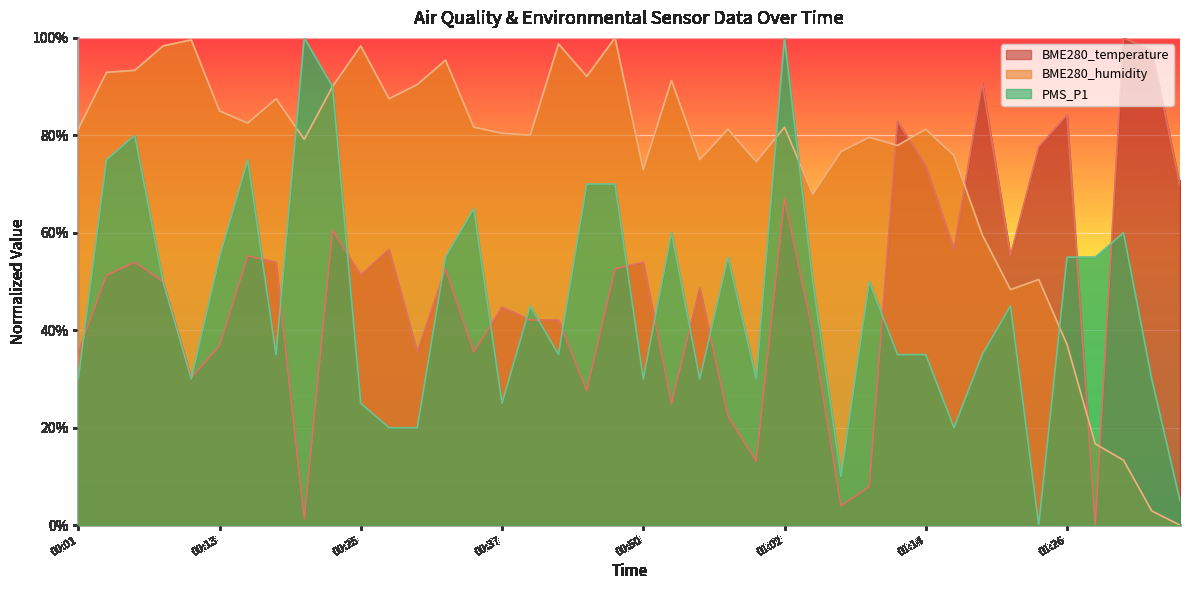

At 00:28, list the series in order from largest to smallest.

BME280_humidity, BME280_temperature, PMS_P1